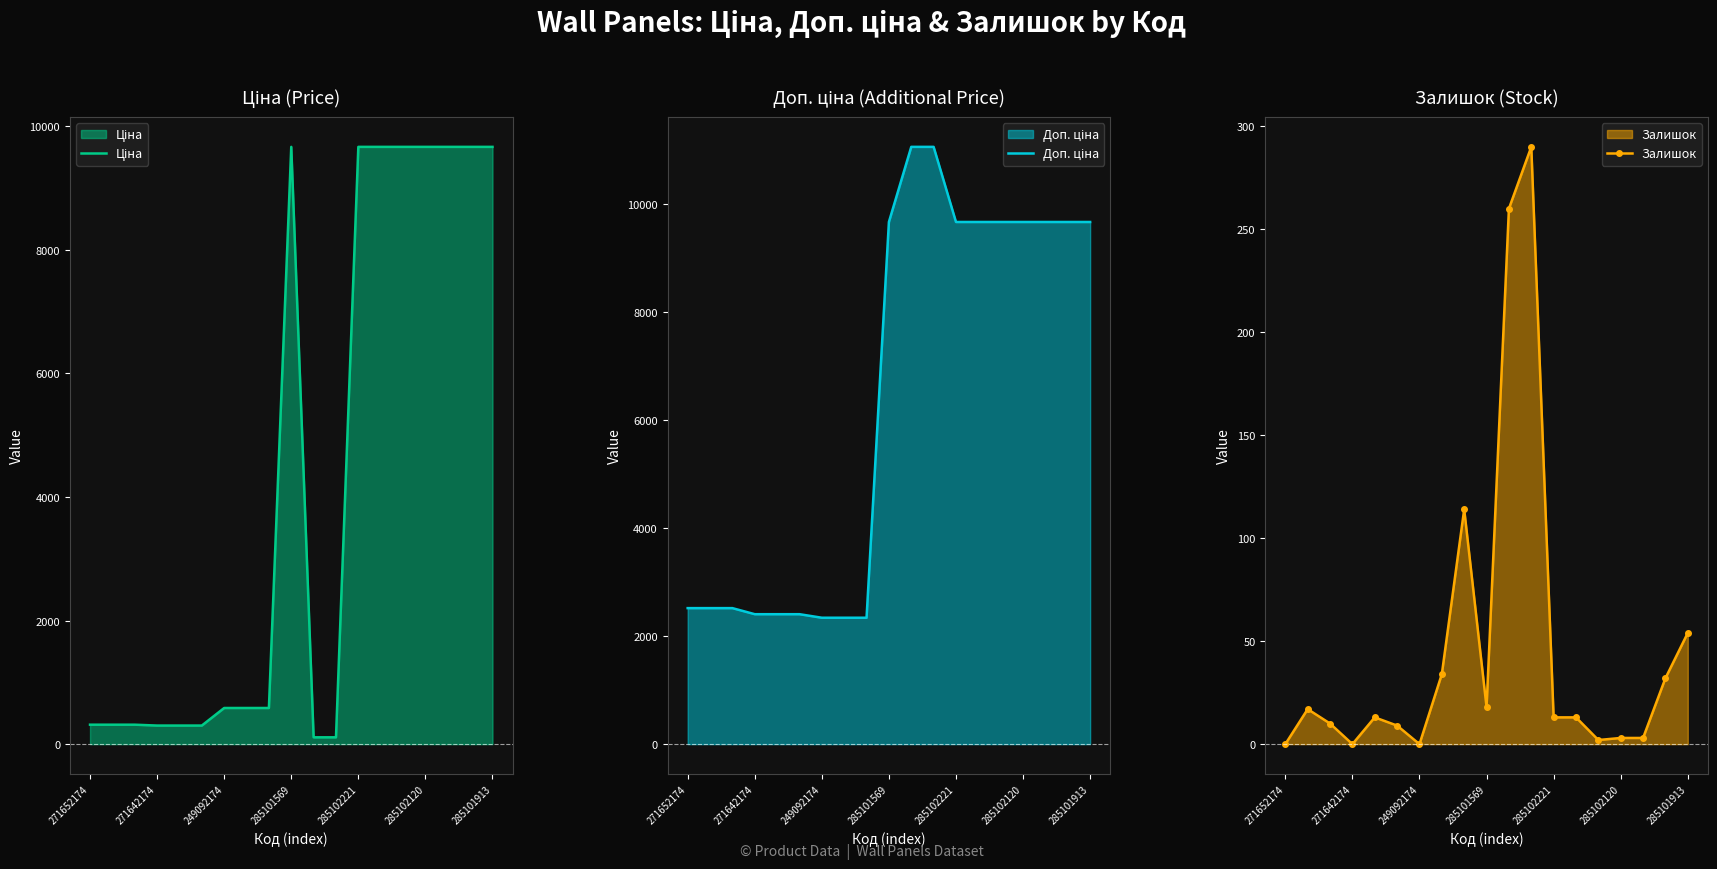

Where is Залишок nearest to the value 145?

8